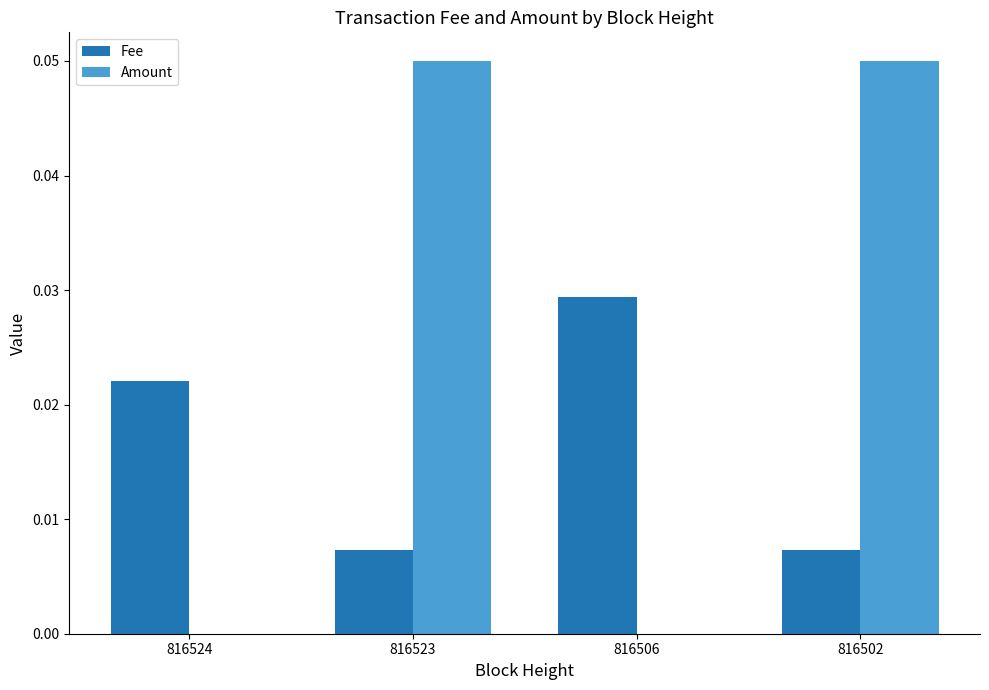

Is the value of Amount at 816502 greater than the value of Fee at 816502?

Yes